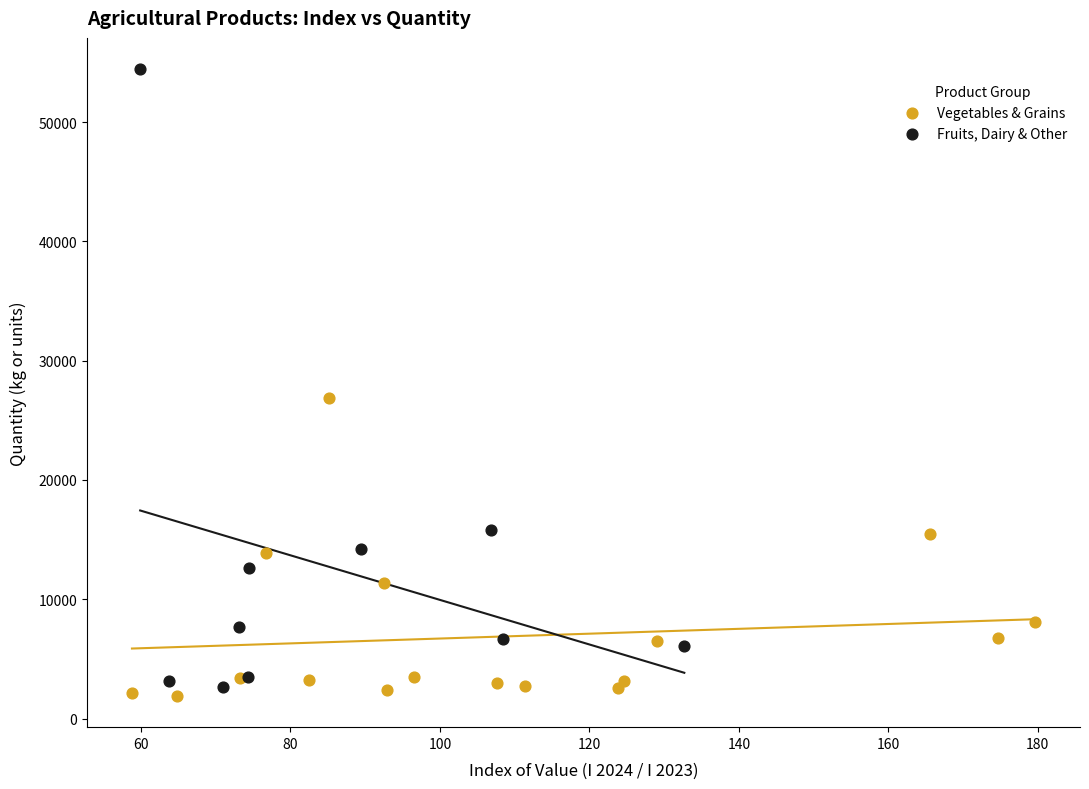

Which series contains the highest Y value?

Fruits, Dairy & Other